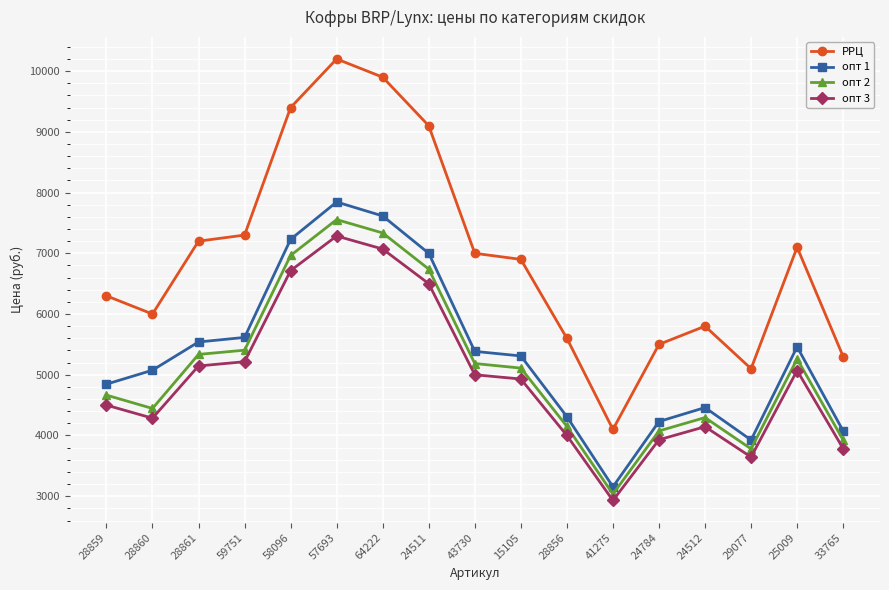

What is the difference between the highest and lowest values at 28859?

1800